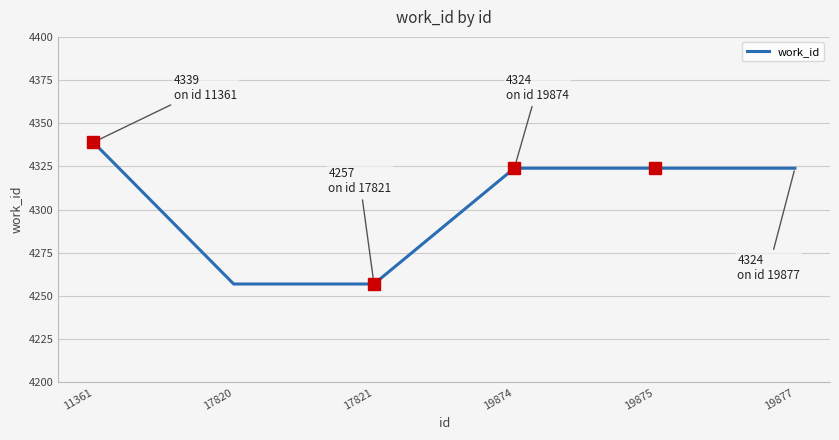

What is the approximate value at 19875?

4324